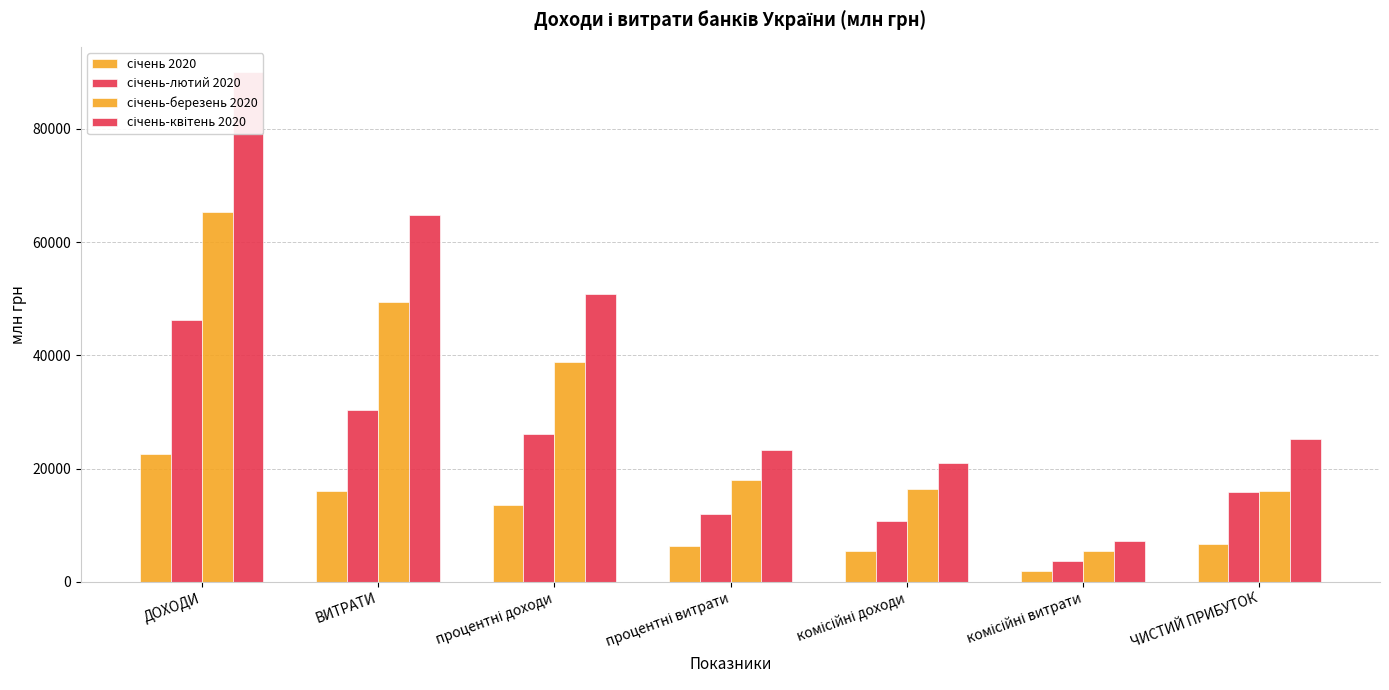

Reading left to right, transcribe all the data shown in this chart.

січень 2020: ДОХОДИ=22583	ВИТРАТИ=15991	процентні доходи=13571	процентні витрати=6295	комісійні доходи=5438	комісійні витрати=1947	ЧИСТИЙ ПРИБУТОК=6592
січень-лютий 2020: ДОХОДИ=46223	ВИТРАТИ=30346	процентні доходи=26055	процентні витрати=11988	комісійні доходи=10676	комісійні витрати=3726	ЧИСТИЙ ПРИБУТОК=15877
січень-березень 2020: ДОХОДИ=65343	ВИТРАТИ=49369	процентні доходи=38770	процентні витрати=17899	комісійні доходи=16308	комісійні витрати=5518	ЧИСТИЙ ПРИБУТОК=15974
січень-квітень 2020: ДОХОДИ=90004	ВИТРАТИ=64796	процентні доходи=50784	процентні витрати=23364	комісійні доходи=20959	комісійні витрати=7228	ЧИСТИЙ ПРИБУТОК=25208